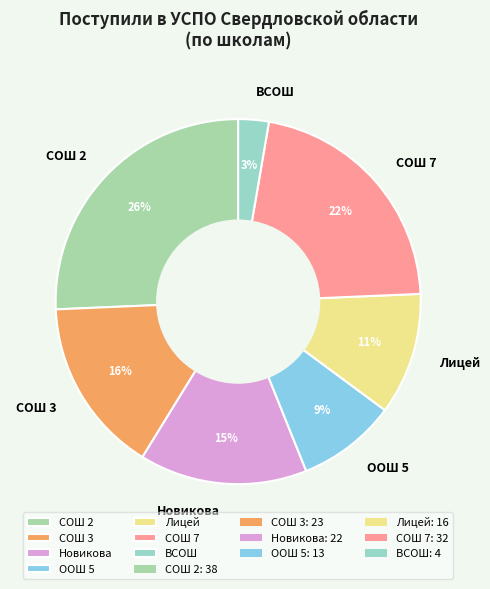

How many segments does this pie chart have?

7